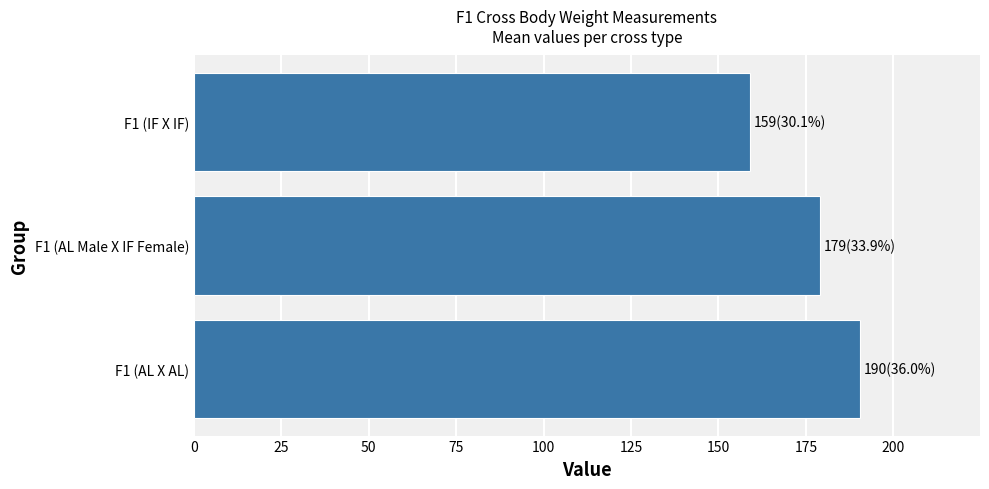

How many data points are less than 179?

1